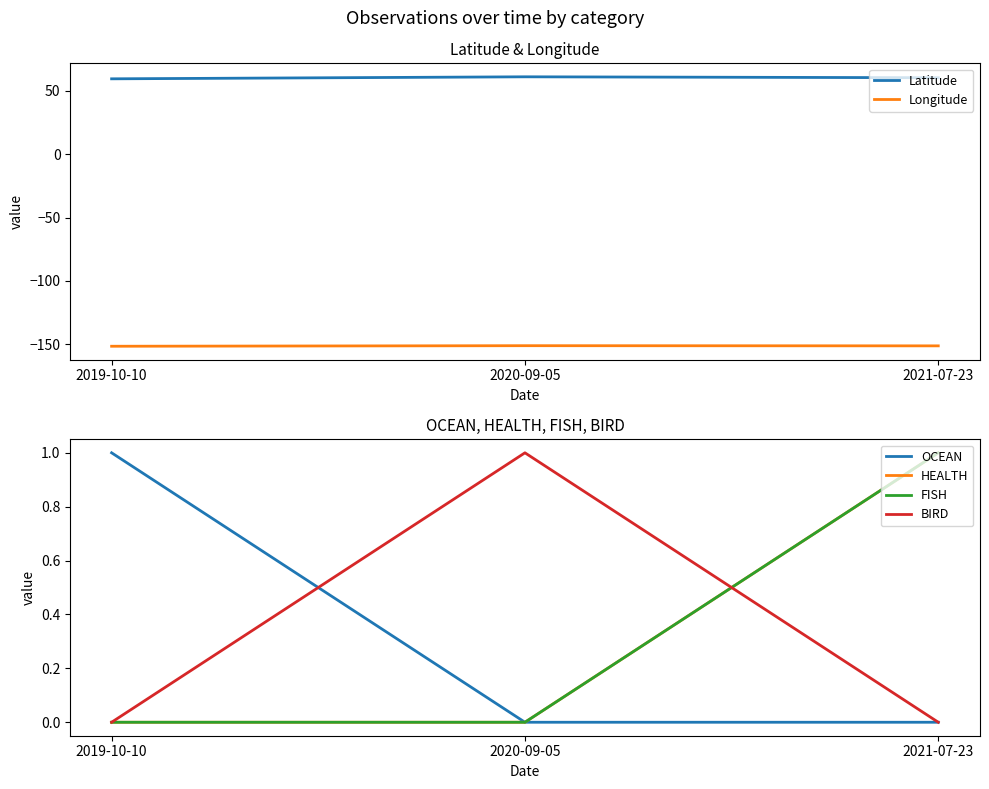

Reading left to right, what are all the values shown in this chart?

Latitude: 2019-10-10=59.5	2020-09-05=61.1	2021-07-23=60.3
Longitude: 2019-10-10=-151.6	2020-09-05=-151.1	2021-07-23=-151.3
OCEAN: 2019-10-10=1.0	2020-09-05=0.0	2021-07-23=0.0
HEALTH: 2019-10-10=0.0	2020-09-05=0.0	2021-07-23=1.0
FISH: 2019-10-10=0.0	2020-09-05=0.0	2021-07-23=1.0
BIRD: 2019-10-10=0.0	2020-09-05=1.0	2021-07-23=0.0